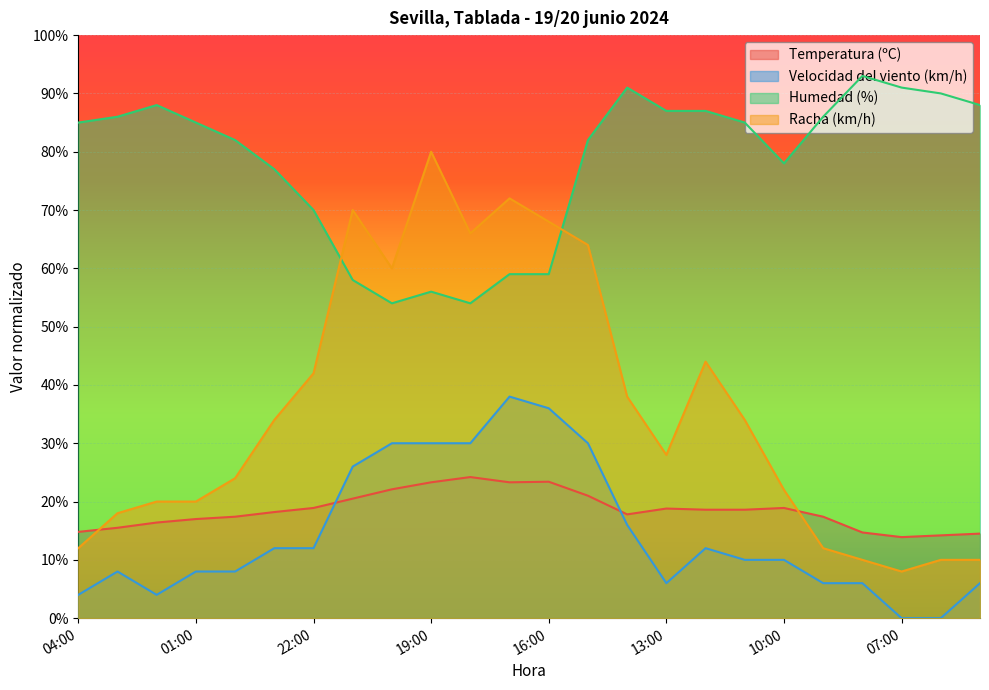

What is the sum of all Temperatura (ºC) values?

443.4